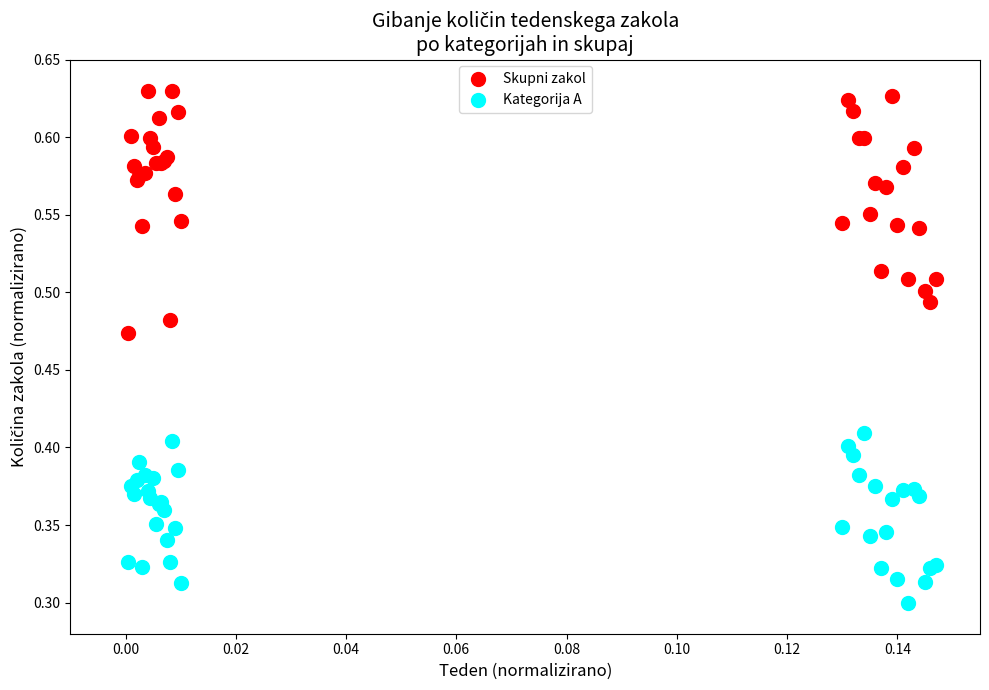

Which series contains the lowest Y value?

Kategorija A